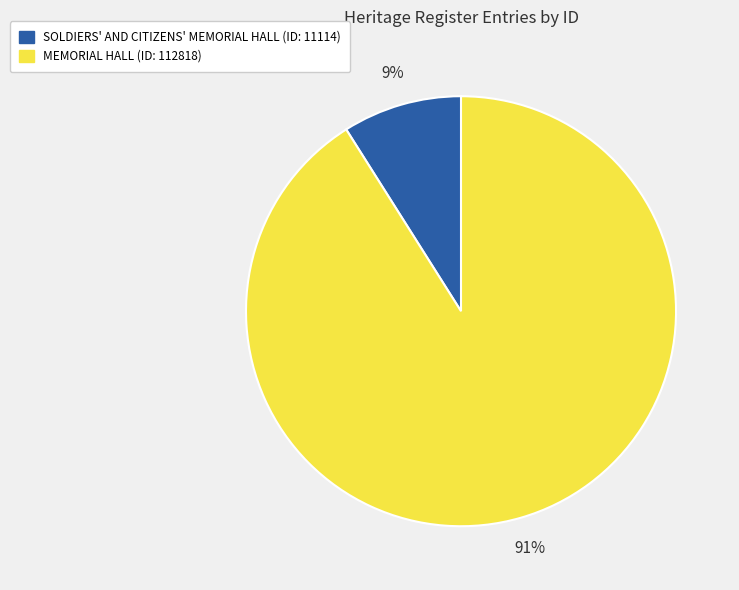

Does any single category account for the majority?

Yes